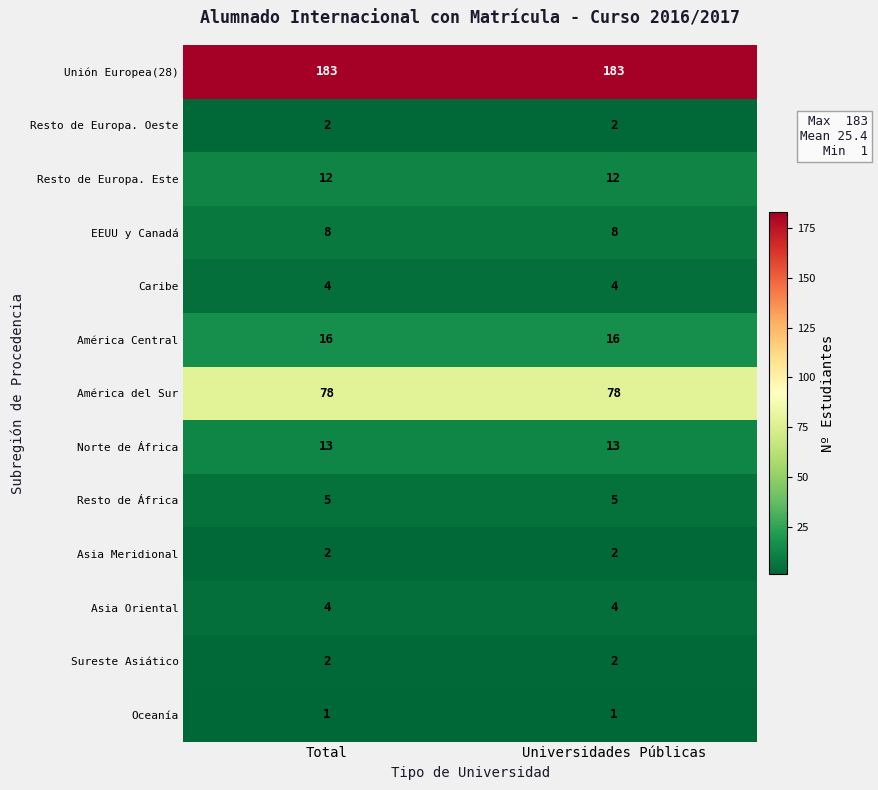

How many series are shown in this chart?

13